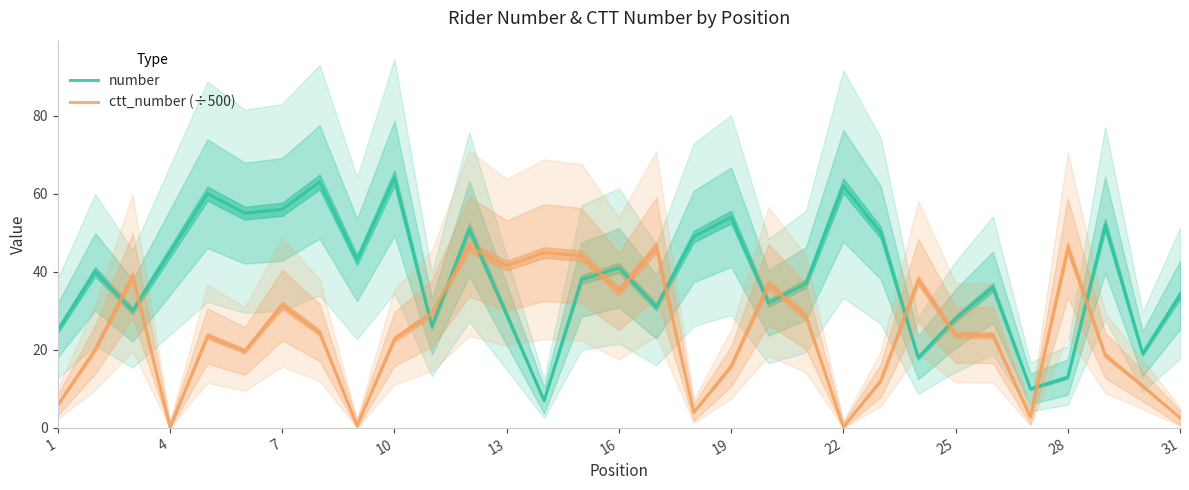

True or false: ctt_number (÷500) has a value of 23.8 at 25.

True